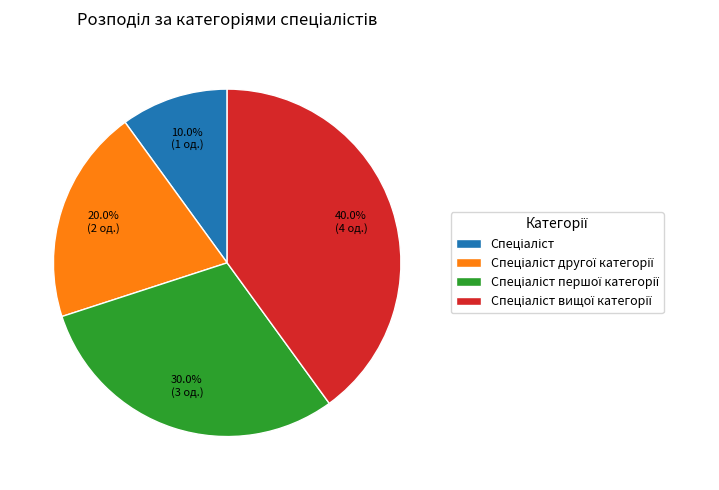

Is there any slice that represents more than half of the pie?

No